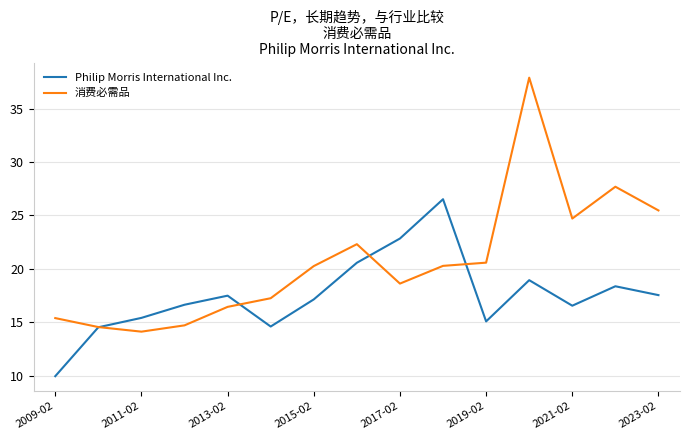

Rank the series by their average value, from highest to lowest.

消费必需品, Philip Morris International Inc.